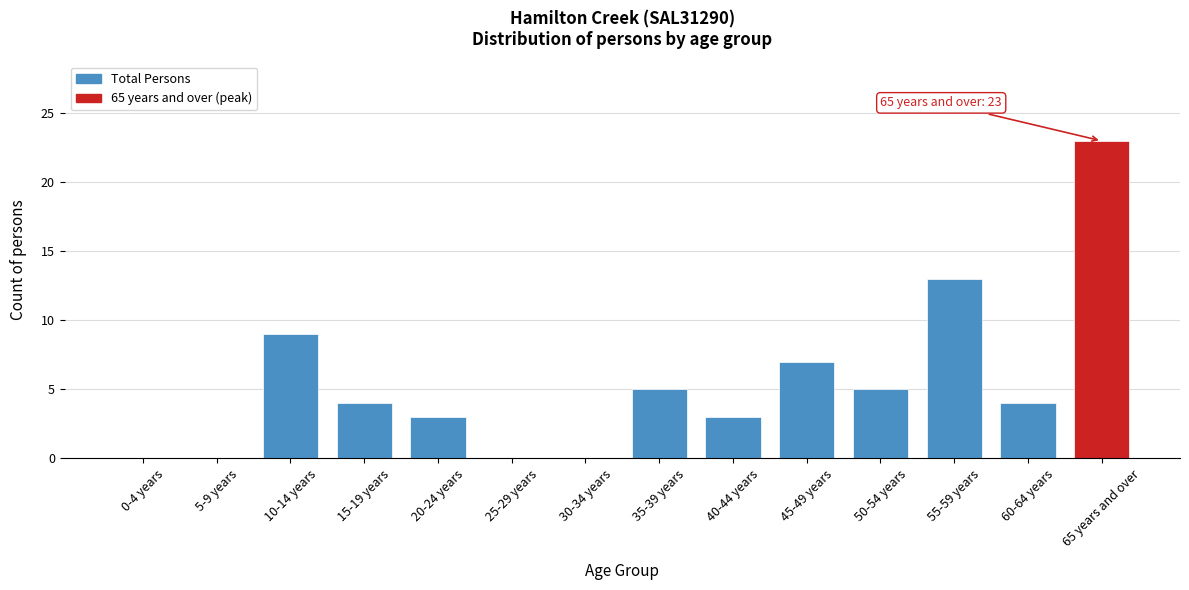

Reading right to left, what are all the values shown in this chart?

65 years and over=23	60-64 years=4	55-59 years=13	50-54 years=5	45-49 years=7	40-44 years=3	35-39 years=5	30-34 years=0	25-29 years=0	20-24 years=3	15-19 years=4	10-14 years=9	5-9 years=0	0-4 years=0